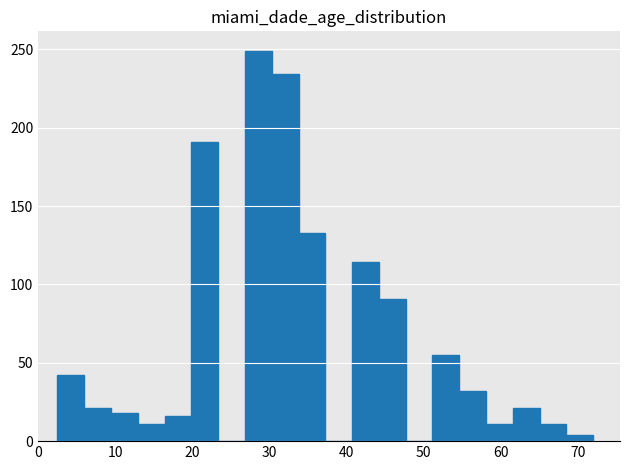

Around what value on the x-axis is the tallest bar? Give the approximate position of its centre, as read against the axis.

29